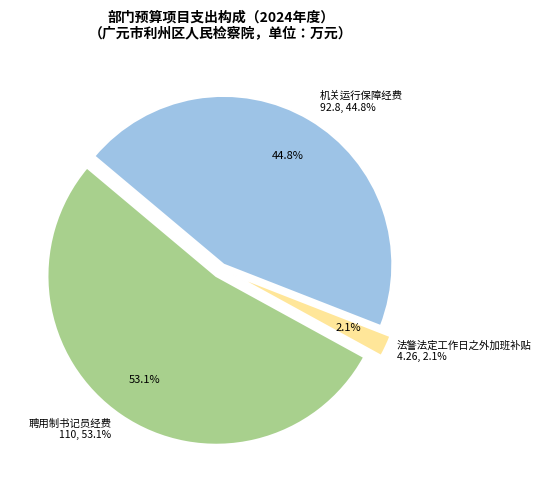

Rank the categories by value from highest to lowest.

聘用制书记员经费, 机关运行保障经费, 法警法定工作日之外加班补贴